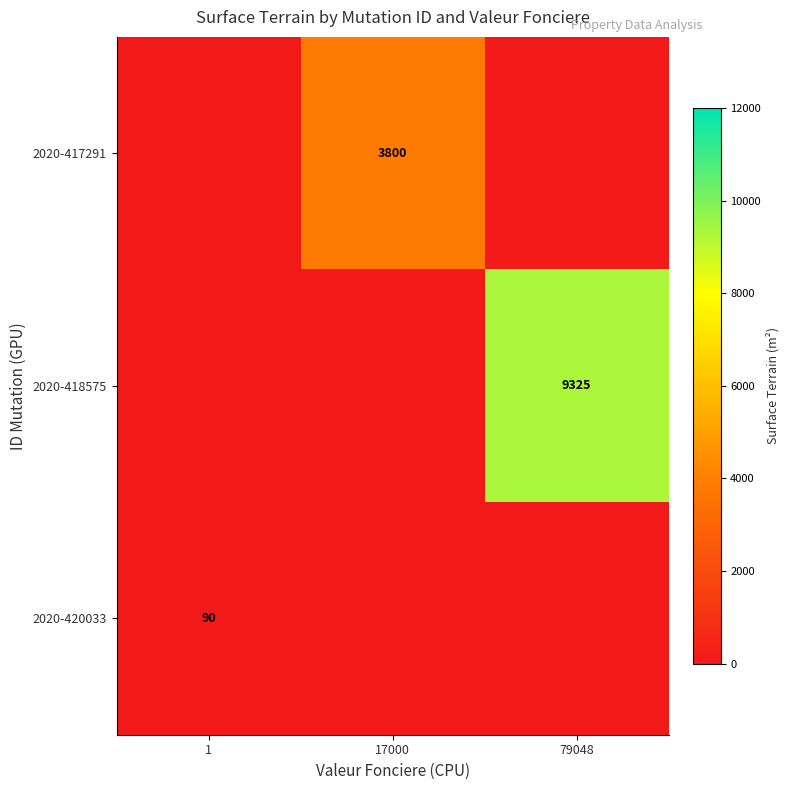

True or false: 2020-418575 has a value of 3650 at 79048.

False